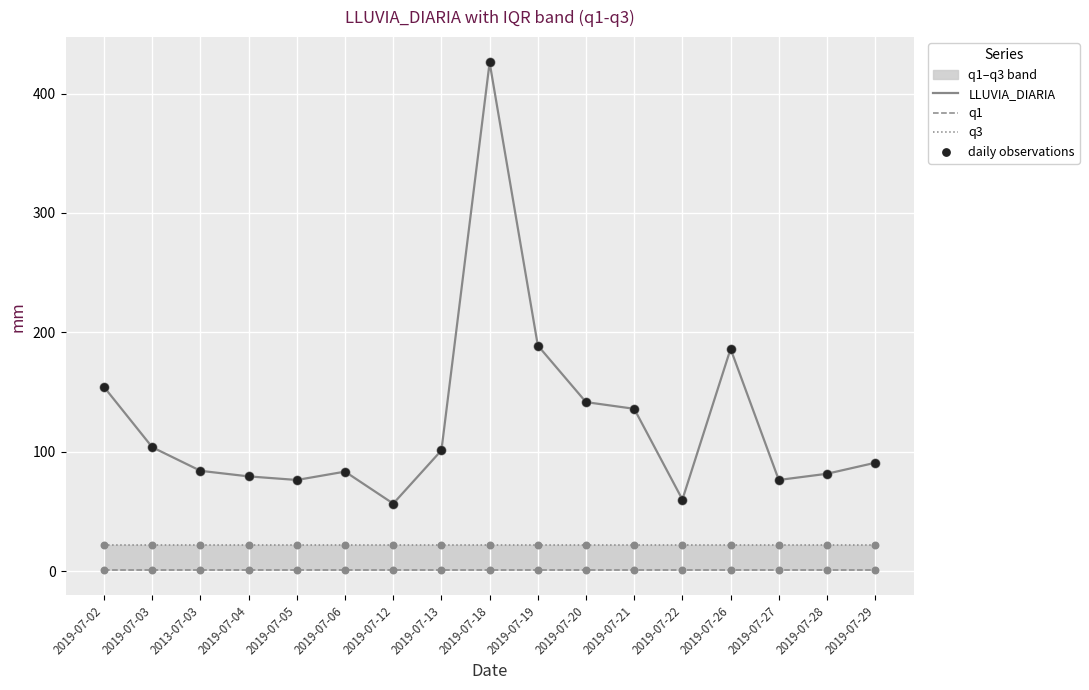

Which series has the largest total across all categories?

LLUVIA_DIARIA